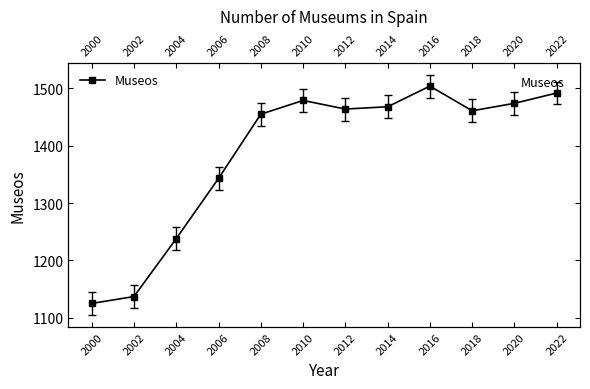

Where is the first local maximum?

2010